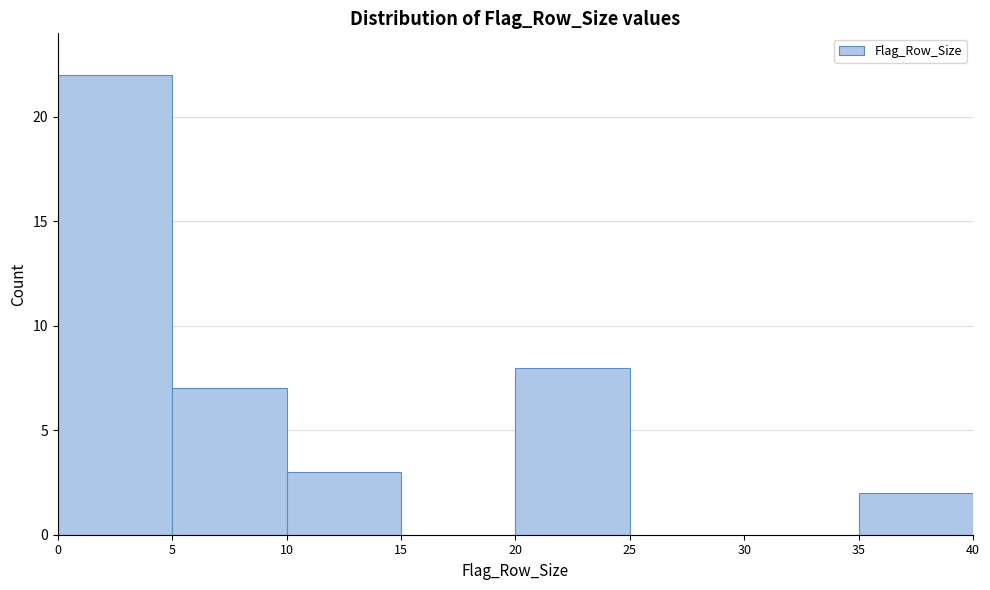

What is the height of the bar covering 0 to 5 on the x-axis? The values are not printed on the chart, so give them approximately, as read against the axis.

22